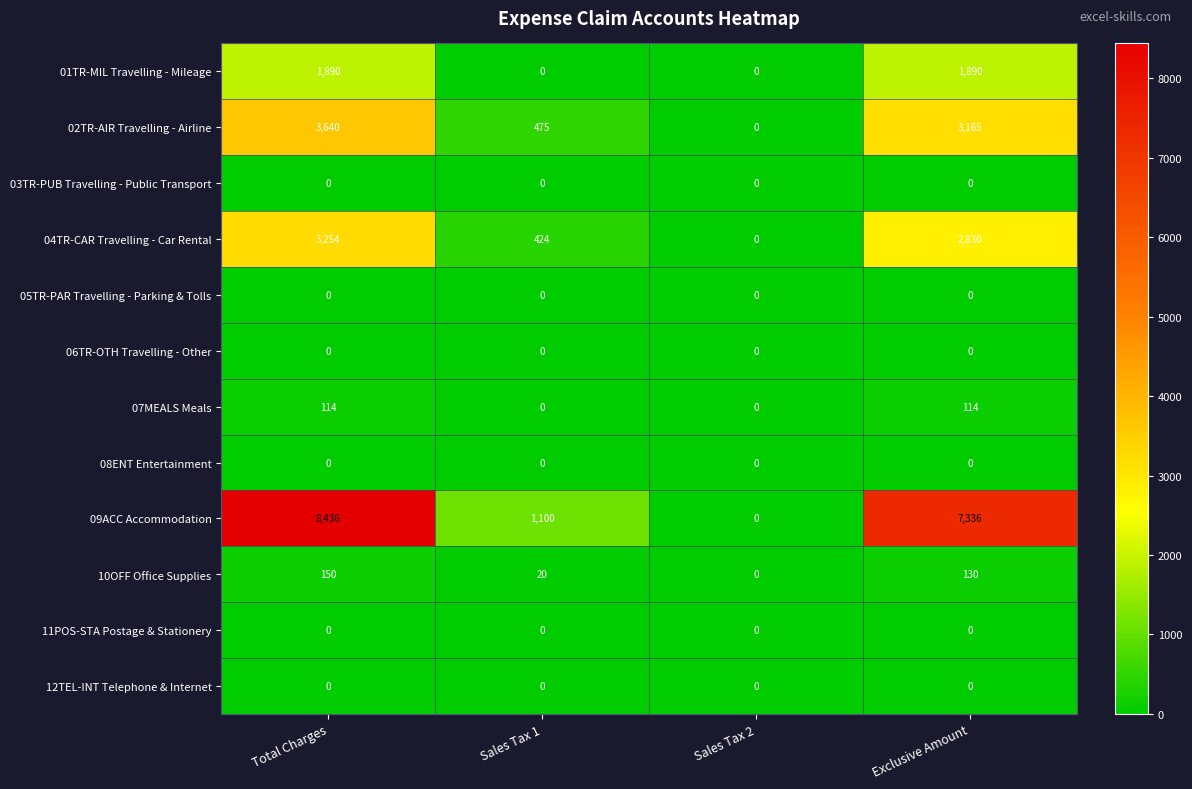

What is the greatest value displayed?

8436